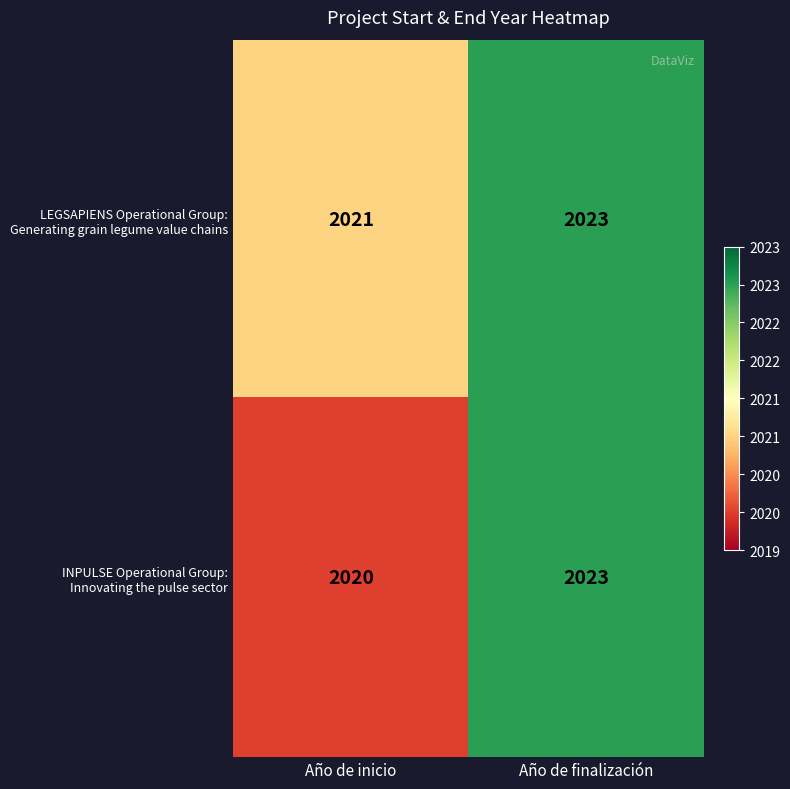

At which category is the sum across all series the highest?

Año de finalización